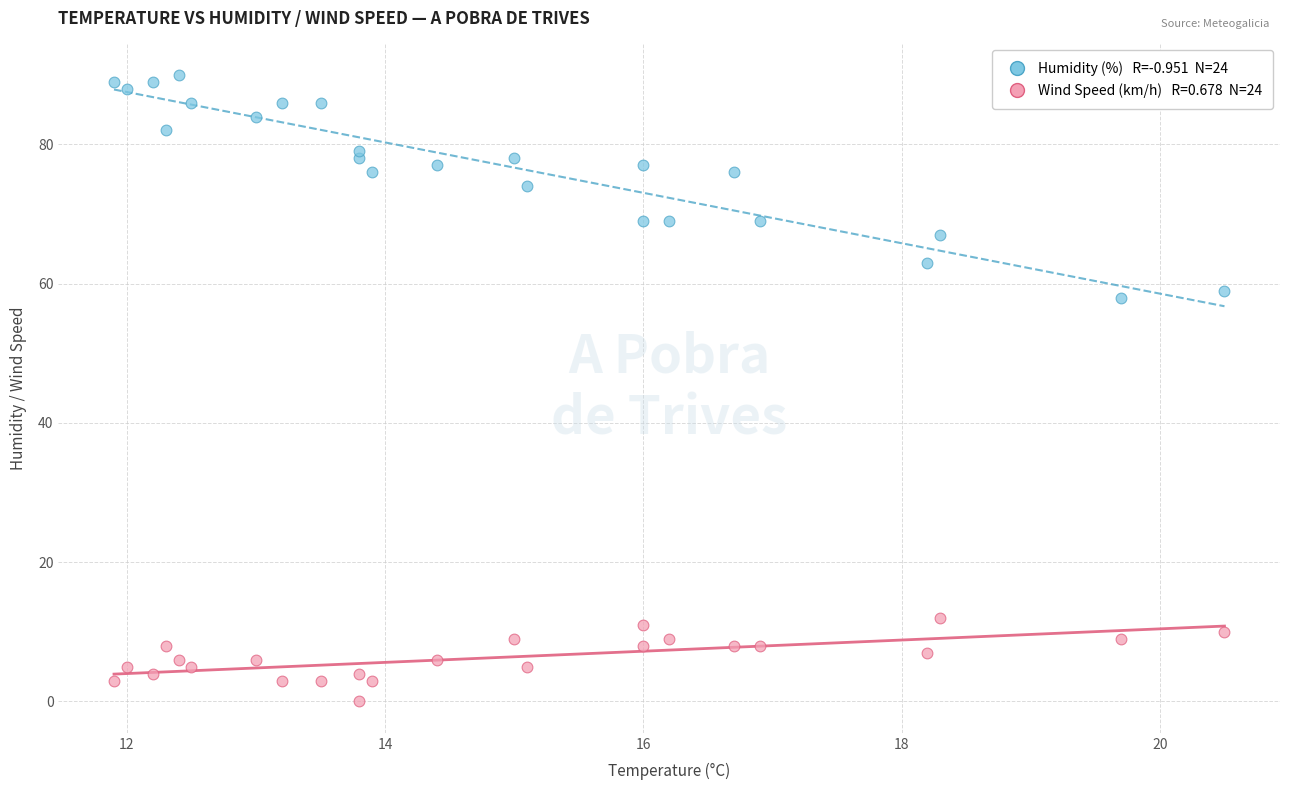

Across all series, what Y value is closest to 45?

58